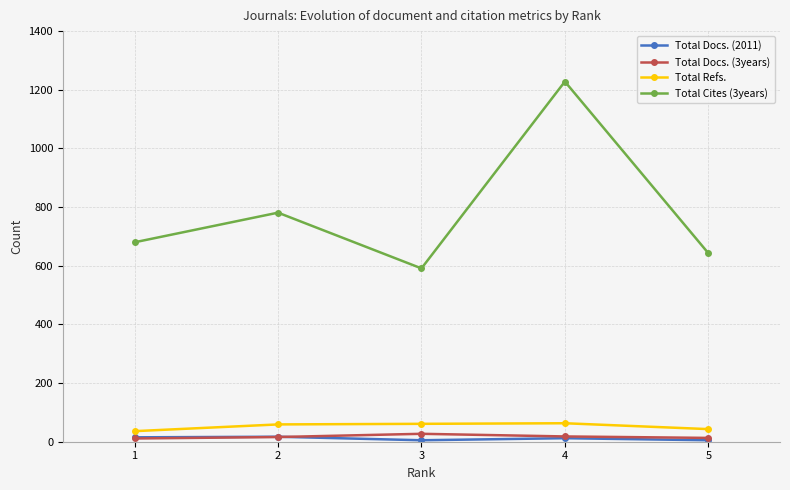

True or false: Total Docs. (3years) and Total Cites (3years) cross at least once.

False